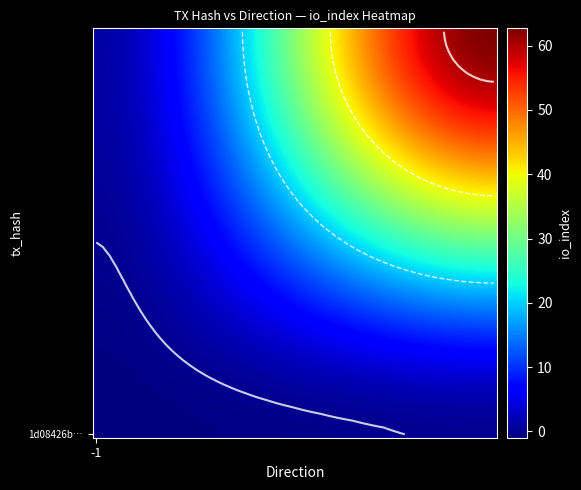

Rank the series by their average value, from highest to lowest.

d9100b34535c5240d9431016f412d09ff41a3dd, 1d08426b6e235b892ec8fcbdcb75d20f25bb2b3